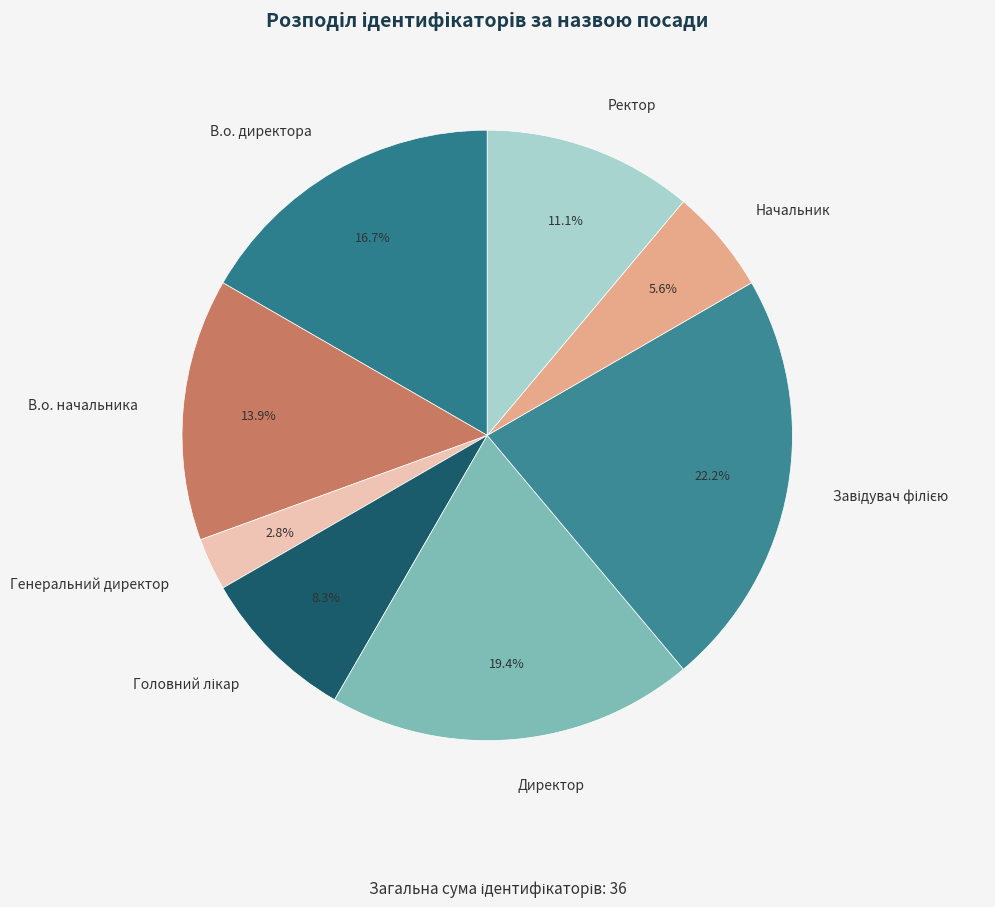

Do Начальник and Ректор together represent more than half of the pie?

No